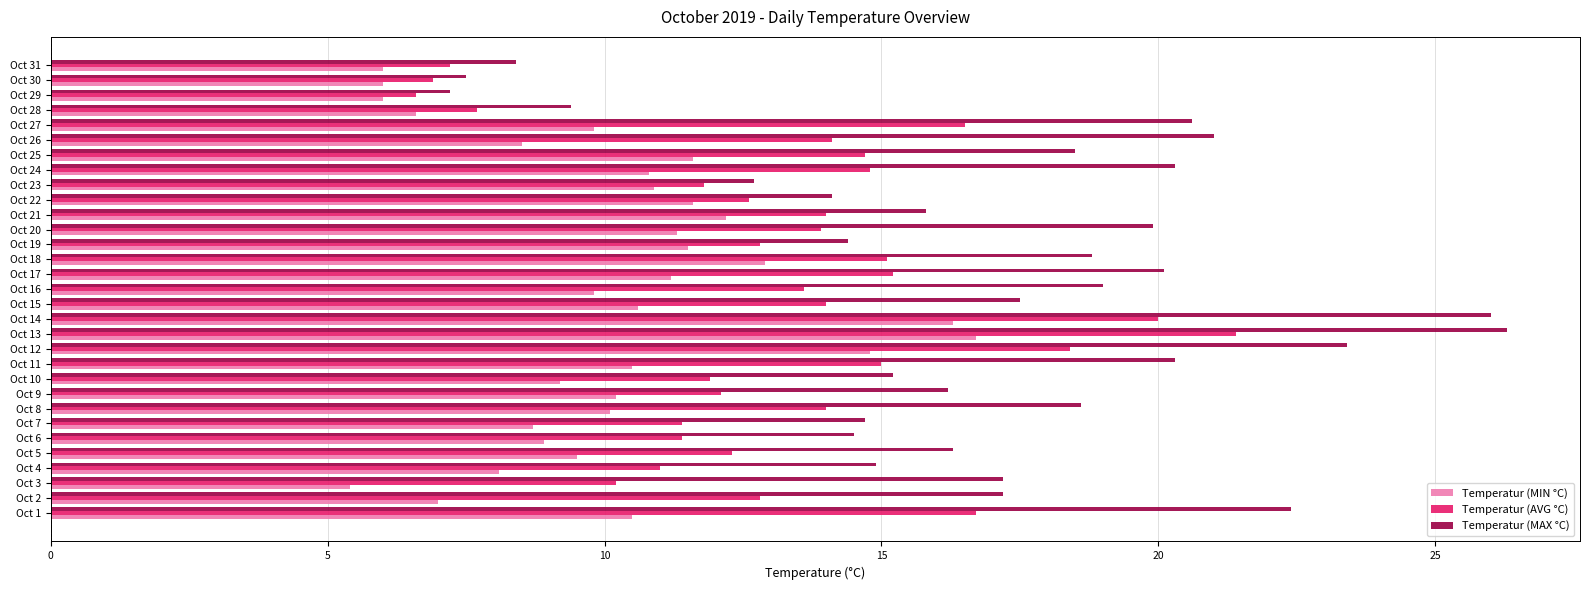

Which series has the widest spread of values?

Temperatur (MAX °C)